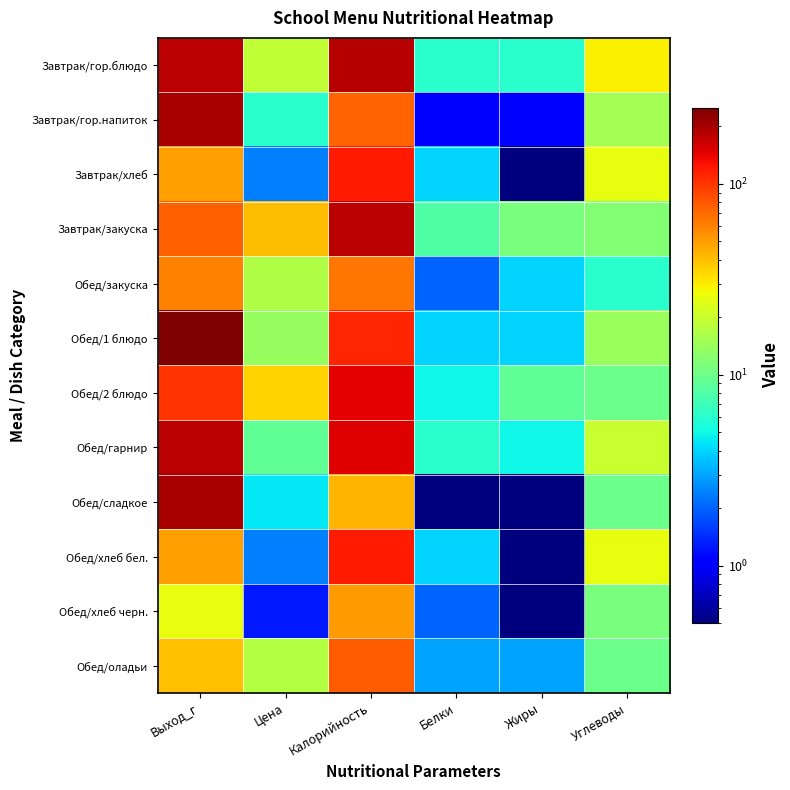

Reading right to left, what are all the values shown in this chart?

Завтрак/гор.блюдо: Углеводы=29.0	Жиры=6.0	Белки=6.0	Калорийность=186.0	Цена=19.0	Выход_г=180.0
Завтрак/гор.напиток: Углеводы=15.0	Жиры=1.0	Белки=1.0	Калорийность=73.0	Цена=6.0	Выход_г=200.0
Завтрак/хлеб: Углеводы=25.0	Жиры=0.1	Белки=4.0	Калорийность=118.0	Цена=2.4	Выход_г=50.0
Завтрак/закуска: Углеводы=12.0	Жиры=11.0	Белки=8.0	Калорийность=181.0	Цена=41.2	Выход_г=75.0
Обед/закуска: Углеводы=6.0	Жиры=4.0	Белки=2.0	Калорийность=65.0	Цена=16.5	Выход_г=60.0
Обед/1 блюдо: Углеводы=14.0	Жиры=4.0	Белки=4.0	Калорийность=112.0	Цена=13.8	Выход_г=250.0
Обед/2 блюдо: Углеводы=10.0	Жиры=9.0	Белки=5.0	Калорийность=145.0	Цена=35.5	Выход_г=100.0
Обед/гарнир: Углеводы=20.0	Жиры=5.0	Белки=6.0	Калорийность=149.0	Цена=9.2	Выход_г=180.0
Обед/сладкое: Углеводы=10.0	Жиры=0.1	Белки=0.1	Калорийность=43.0	Цена=4.5	Выход_г=200.0
Обед/хлеб бел.: Углеводы=25.0	Жиры=0.1	Белки=4.0	Калорийность=118.0	Цена=2.4	Выход_г=50.0
Обед/хлеб черн.: Углеводы=11.0	Жиры=0.1	Белки=2.0	Калорийность=51.0	Цена=1.3	Выход_г=25.0
Обед/оладьи: Углеводы=10.0	Жиры=3.0	Белки=3.0	Калорийность=77.0	Цена=17.0	Выход_г=40.0